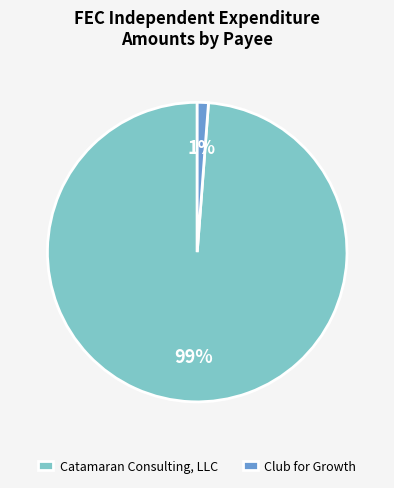

Between Club for Growth and Catamaran Consulting, LLC, which is larger?

Catamaran Consulting, LLC